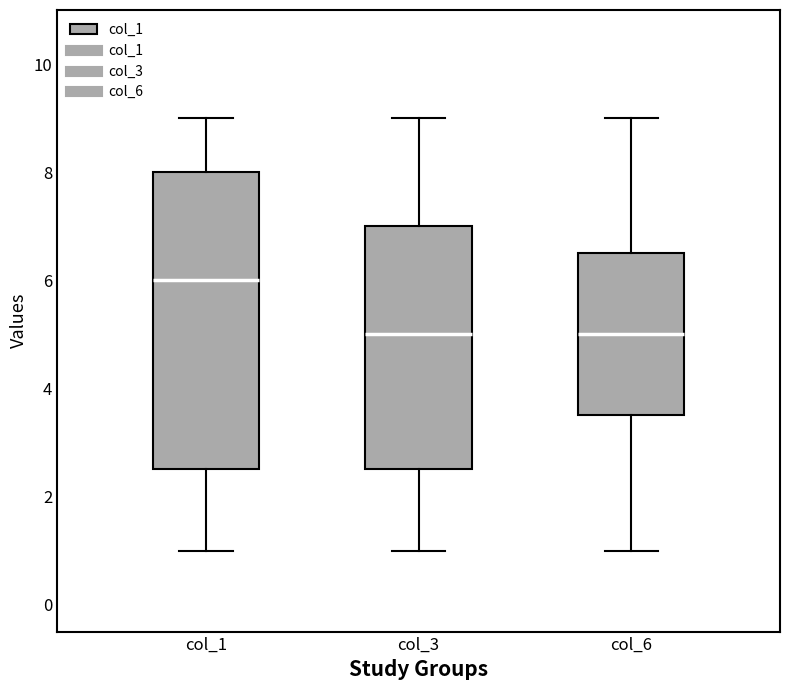

Comparing the boxes themselves (not the whiskers), which one is the tallest?

col_1